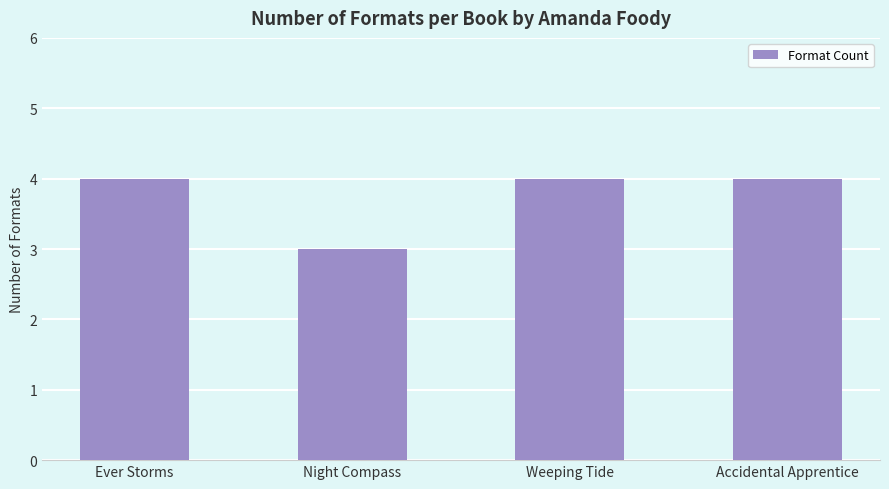

What is the sum of the values at Night Compass and Weeping Tide?

7